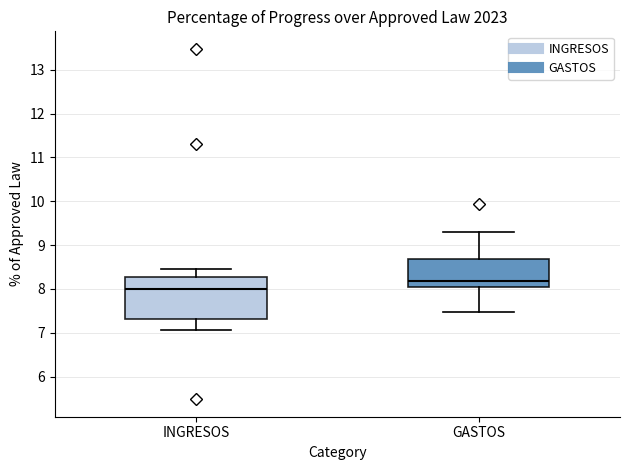

Reading left to right, transcribe this box plot: for each box, give where its median line is, the range the box spans, and where its two whiskers end, as read against the y-axis. The values are not printed on the chart, so give them approximately, as read against the axis.

INGRESOS: median 8.0, box 7.3 to 8.3, whiskers 7.1 to 8.4
GASTOS: median 8.2, box 8.0 to 8.7, whiskers 7.5 to 9.3